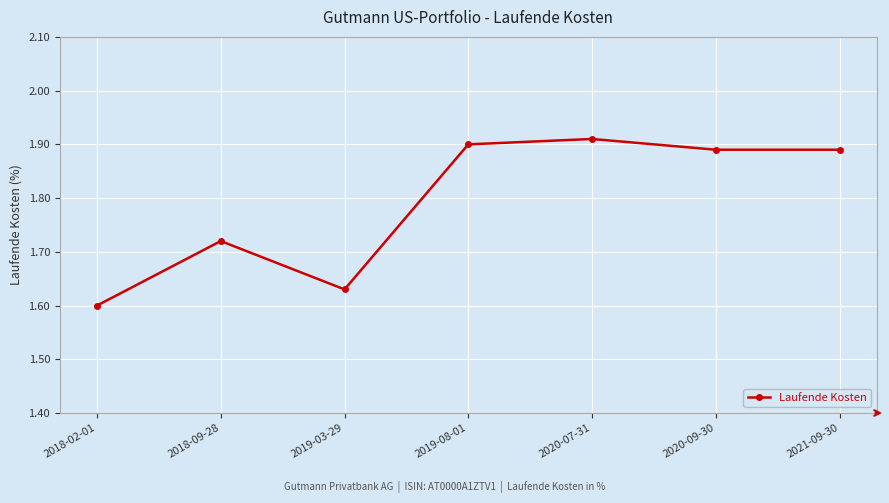

What is the change in value from 2018-02-01 to 2020-07-31?

+0.3